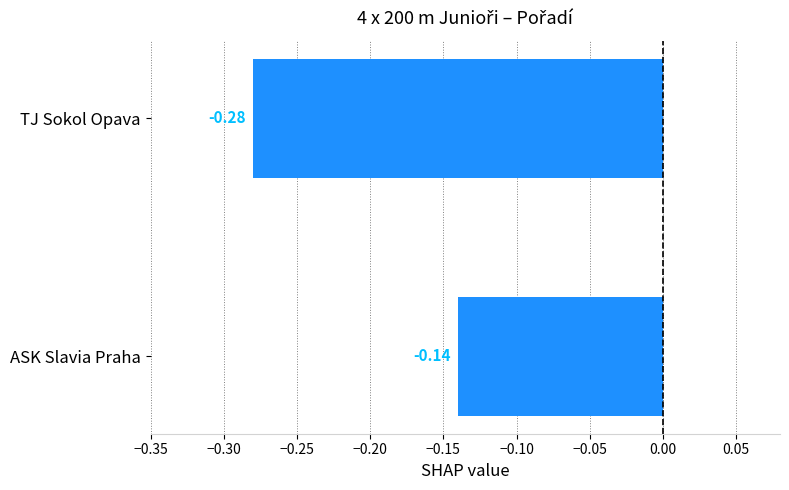

Between TJ Sokol Opava and ASK Slavia Praha, which is larger?

ASK Slavia Praha